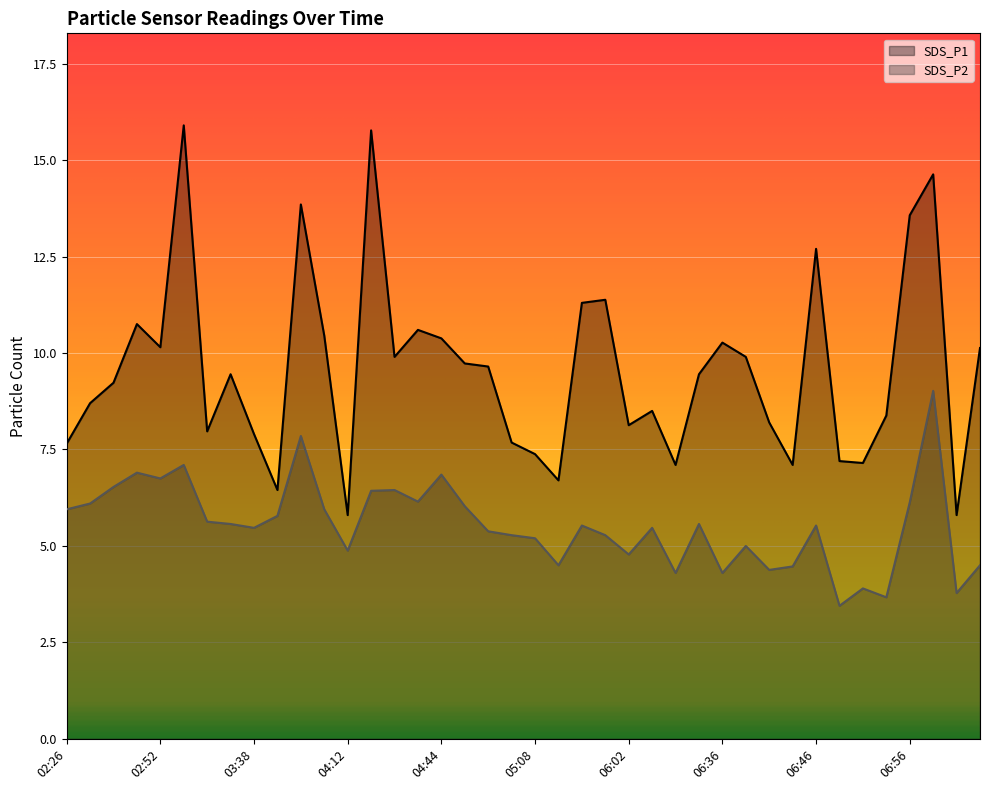

Which series has the largest range (max minus min)?

SDS_P1